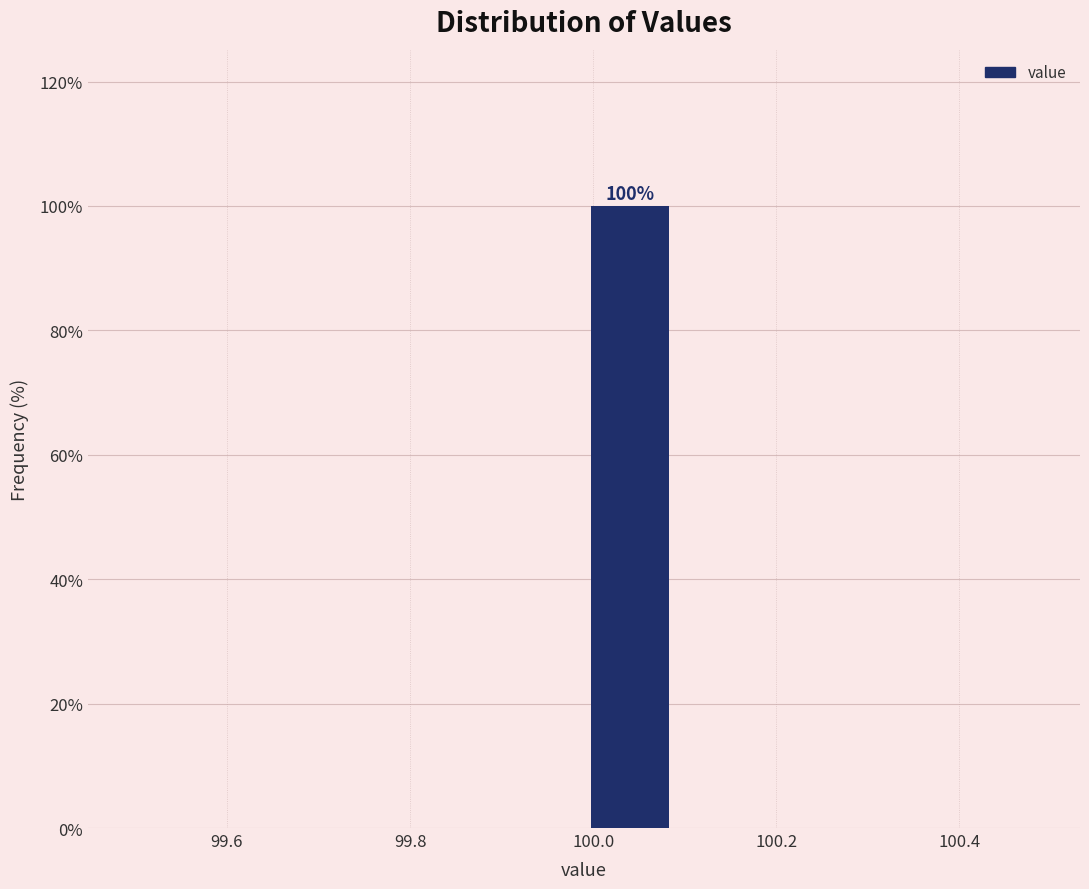

Over which range of the x-axis is the bar tallest?

99.99 to 100.09